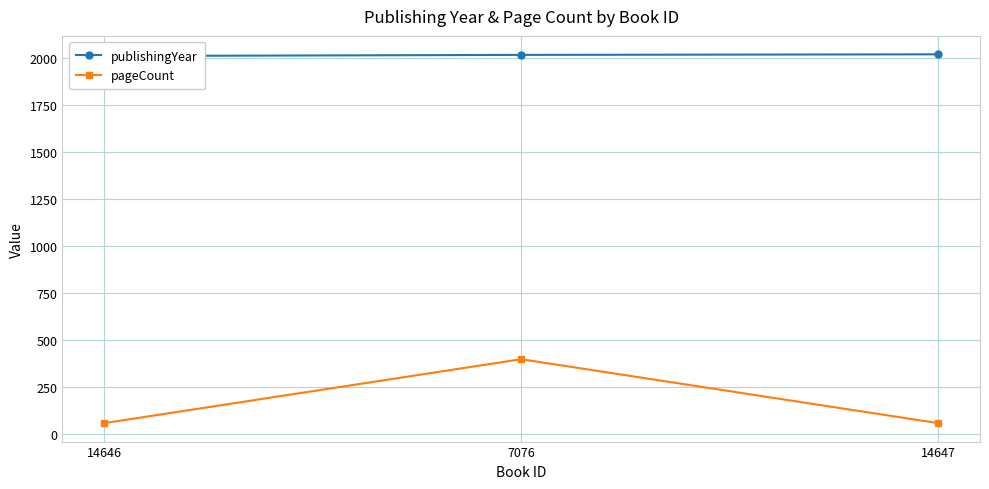

At which category is the sum across all series the highest?

7076